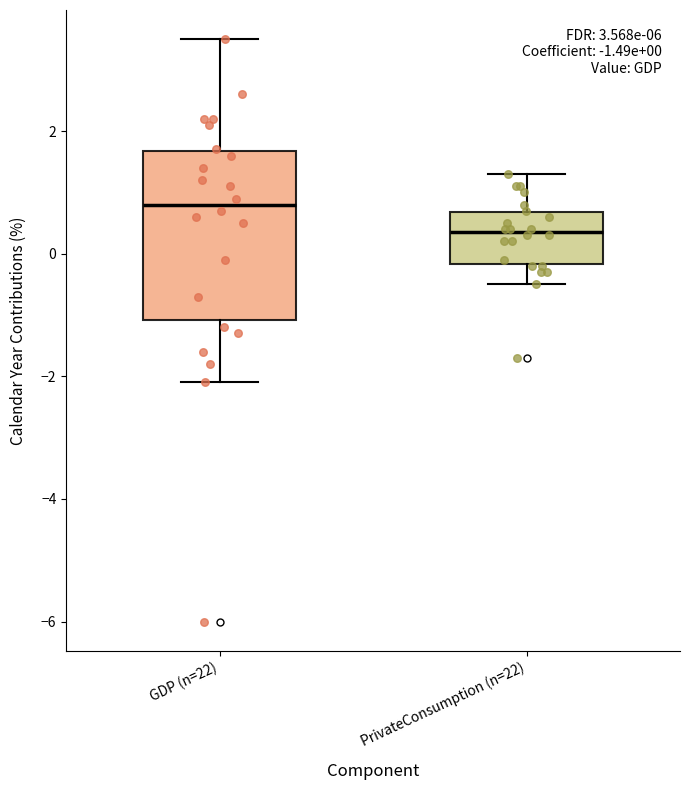

Which box's median line is the lowest?

PrivateConsumption (n=22)